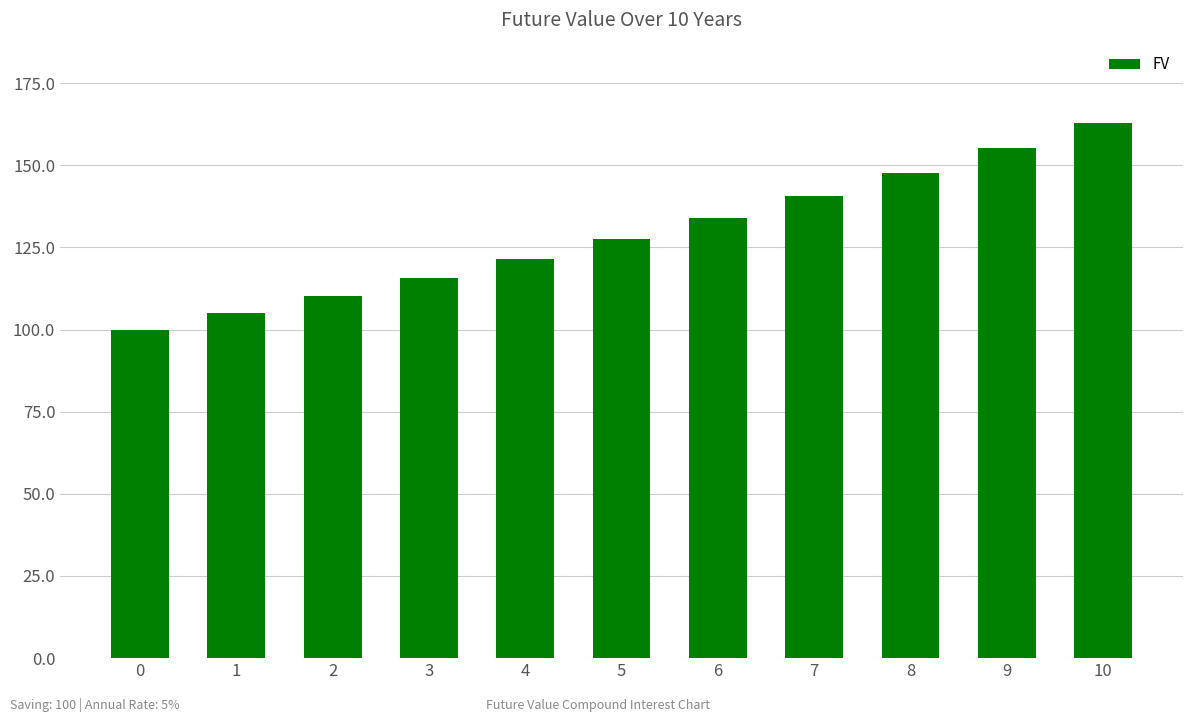

What is the average value?

129.2